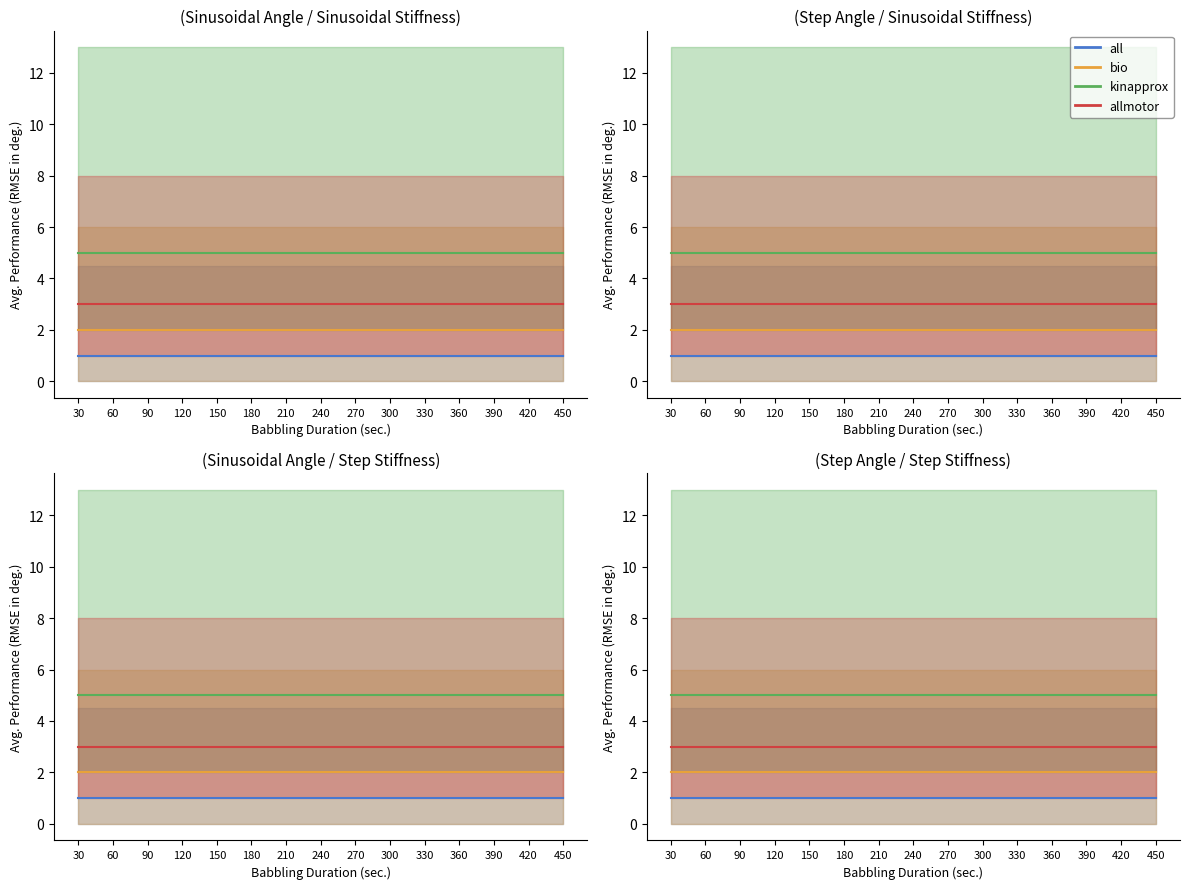

True or false: bio has more than 0 points higher than both neighbors.

False